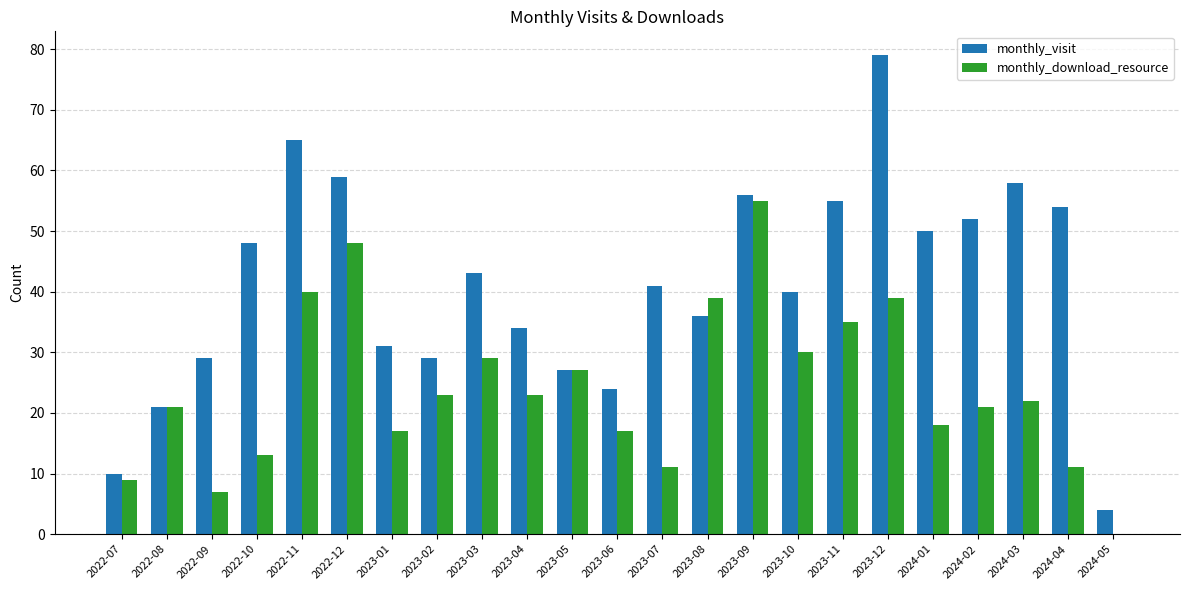

Read the monthly_visit value at 2024-03.

58